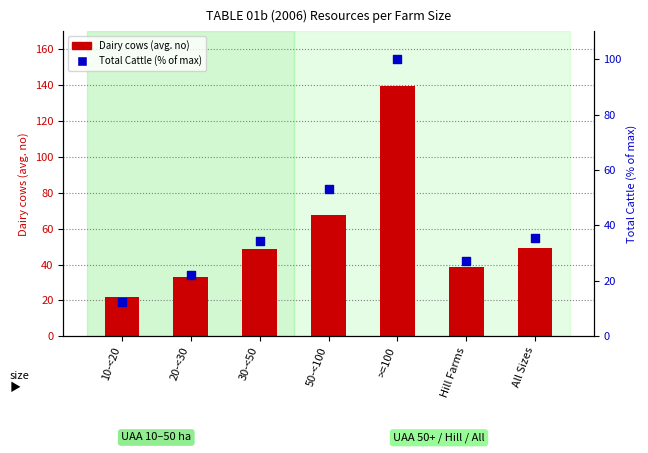

Is the value of Total Cattle (% of max) at 50-<100 greater than the value of Dairy cows (avg. no) at 30-<50?

Yes